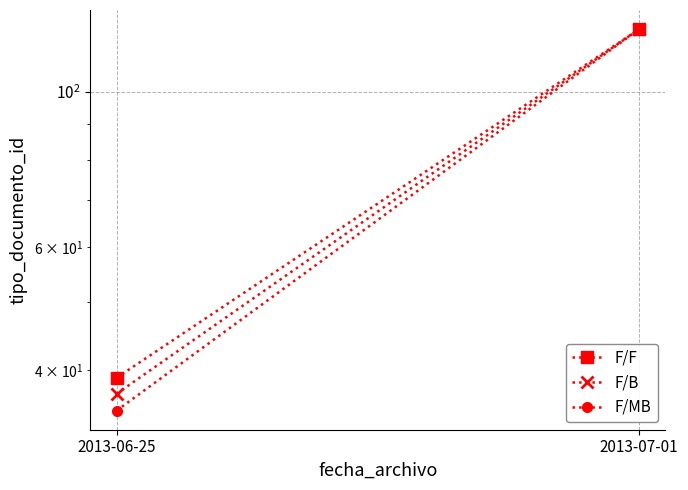

What is the maximum value for F/MB?

123